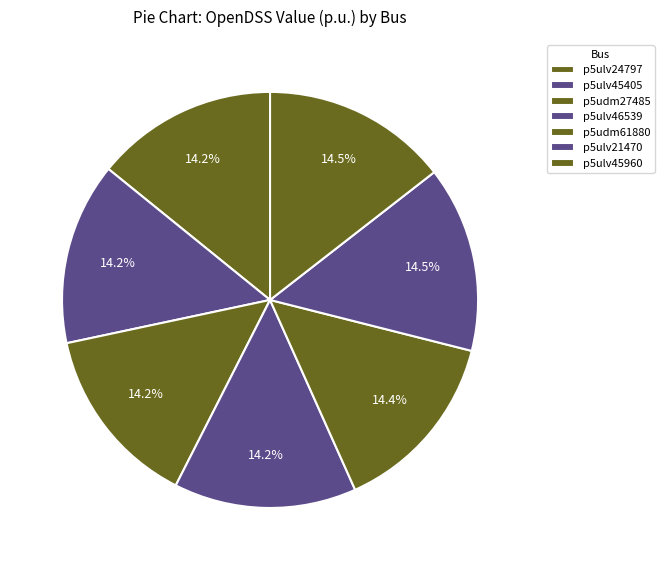

Is it true that p5ulv45405 is 1% of the pie?

False